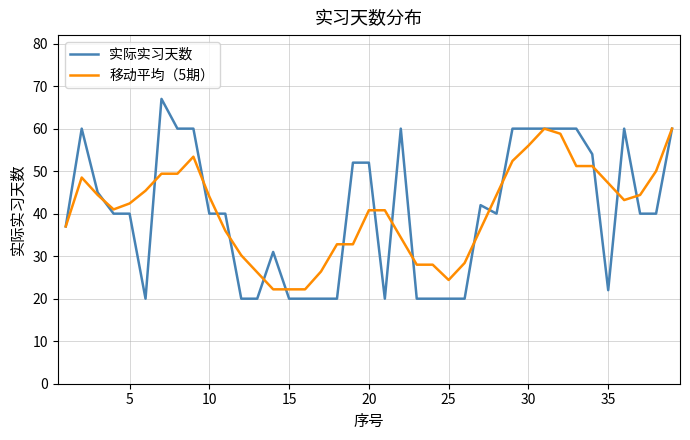

Rank the series by their maximum value, from highest to lowest.

实际实习天数, 移动平均（5期）